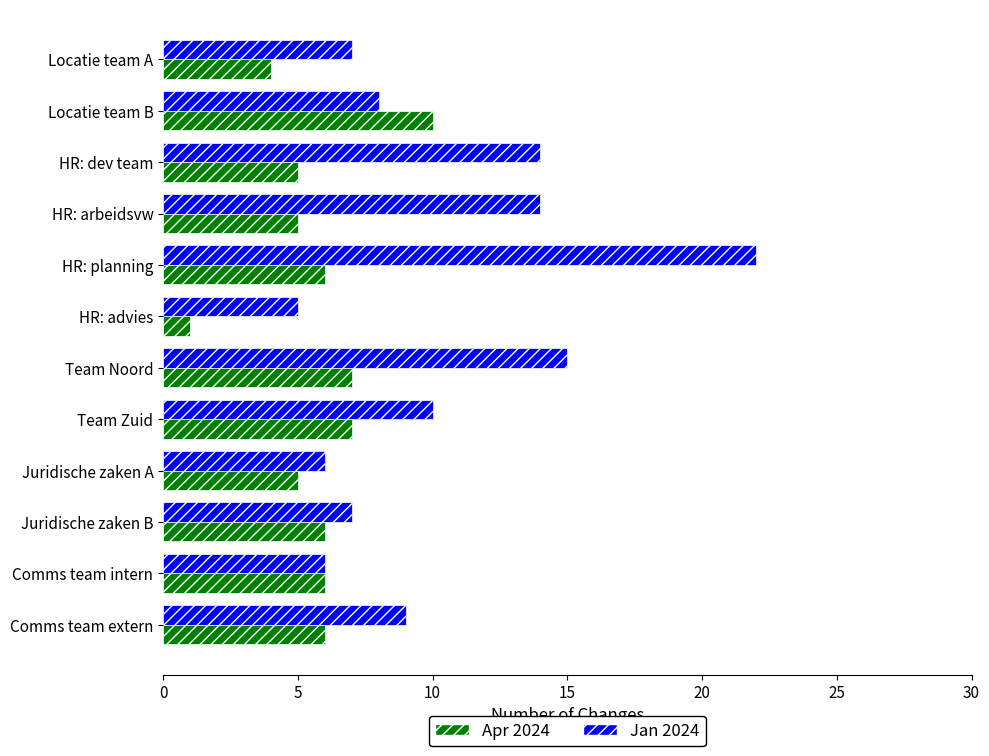

At which category does the chart reach its minimum across all series?

HR: advies